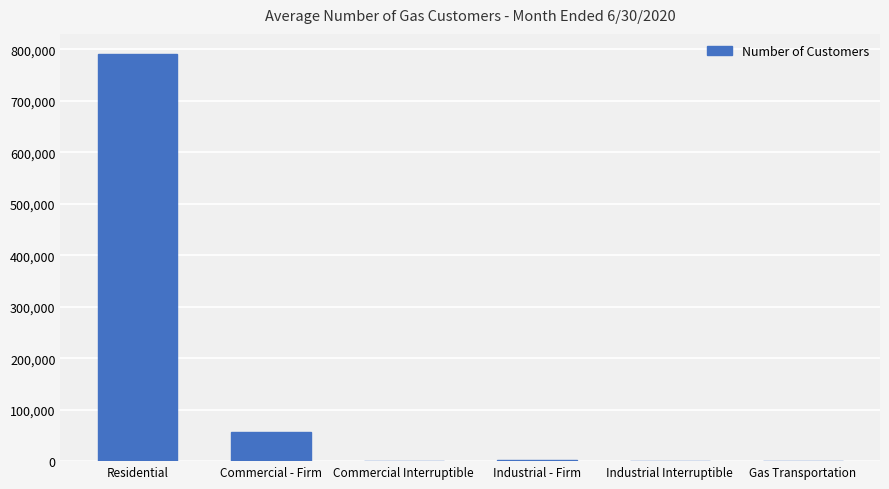

What is the sum of all values?

849434